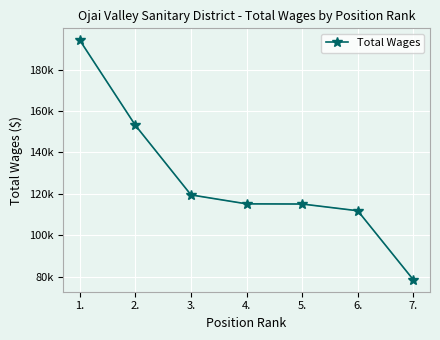

True or false: the data has more than 1 interior local peaks.

False